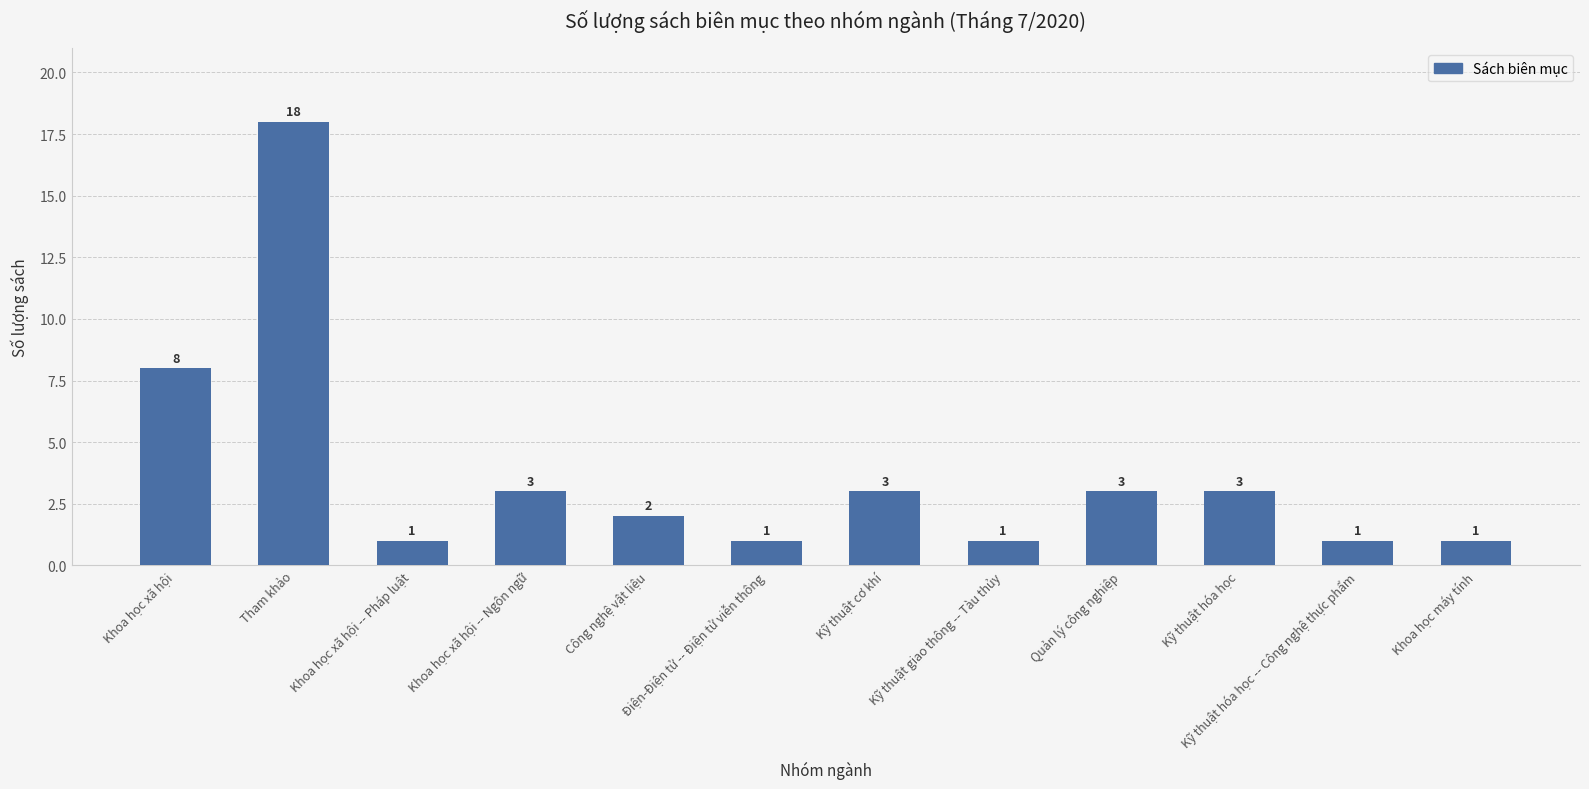

At which label does the data first exceed 3?

Khoa học xã hội